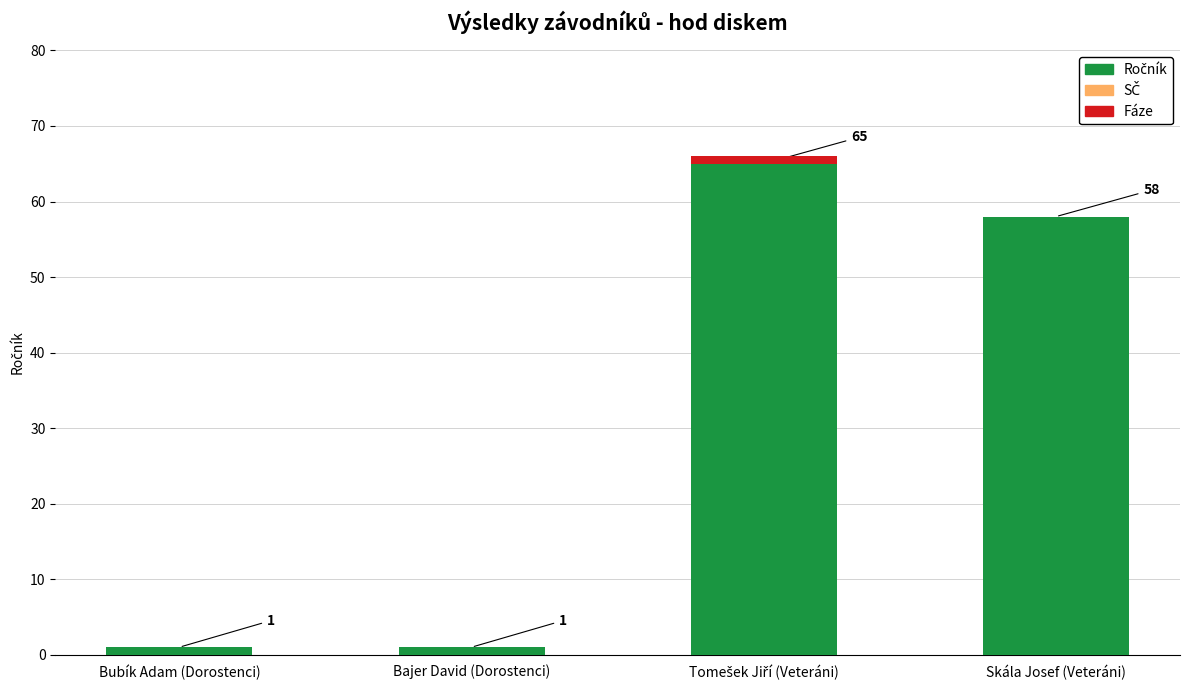

What is the total value across all series at Skála Josef (Veteráni)?

58